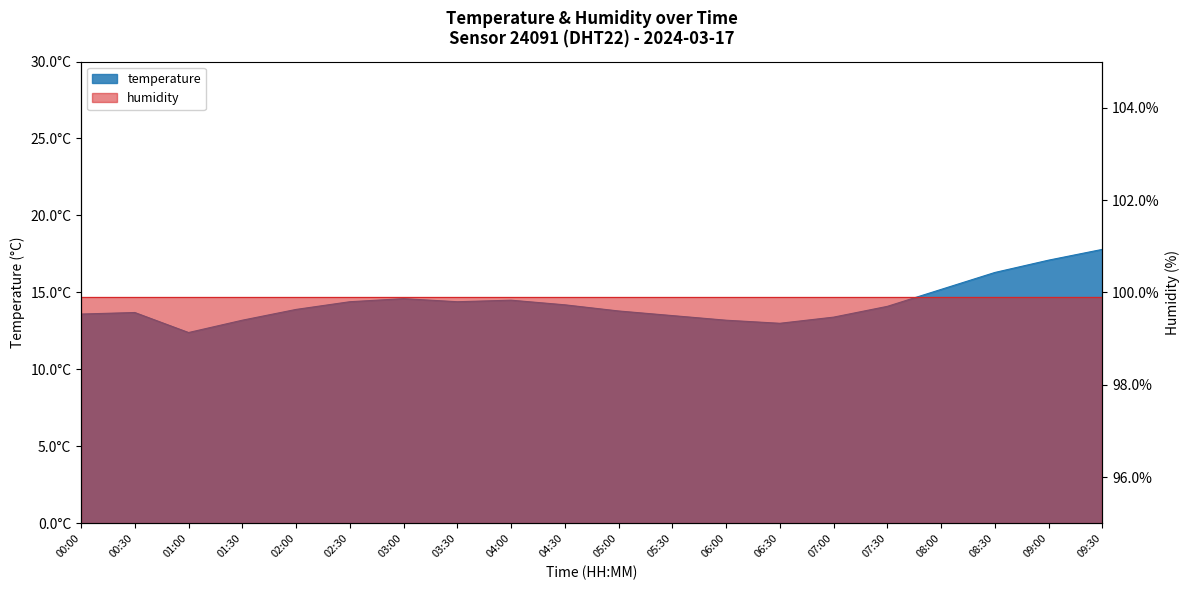

What is the sum of all values?

286.3